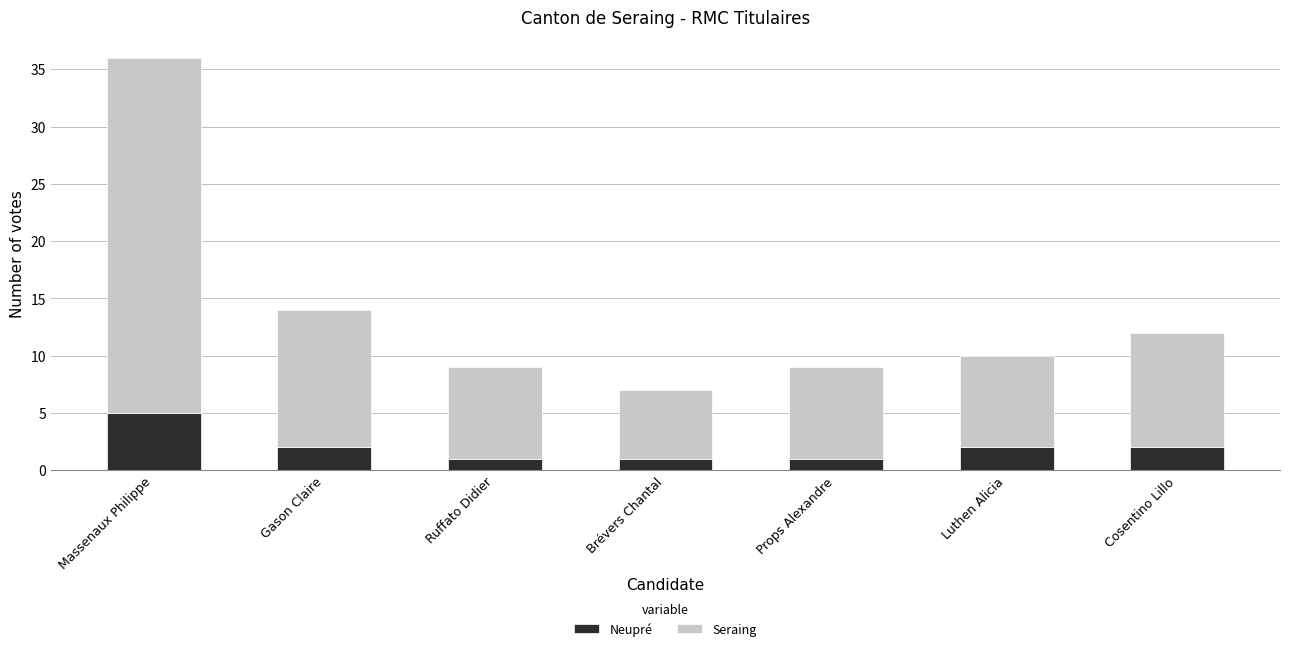

What is the sum of the Neupré values at Luthen Alicia and Gason Claire?

4